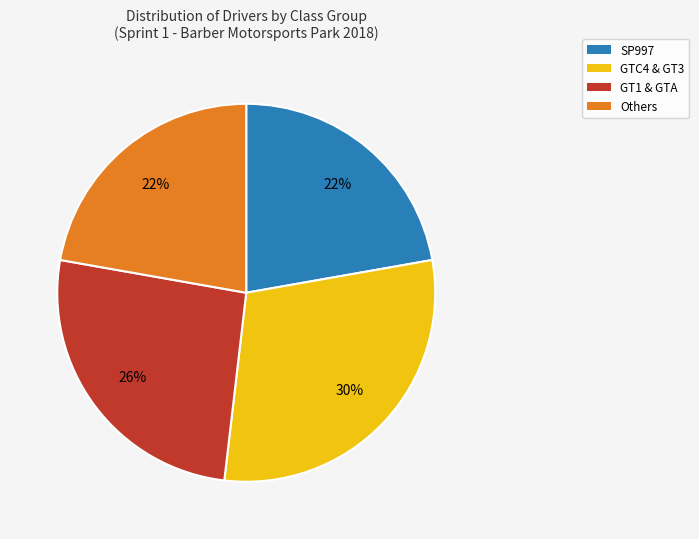

What is the largest slice in the pie chart?

GTC4 & GT3